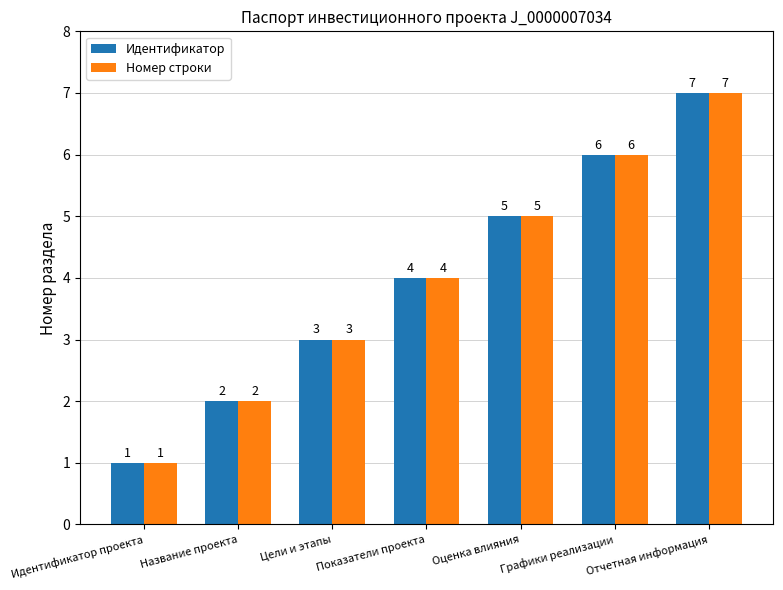

What is the value of the Идентификатор bar at the 7th from the left?

7